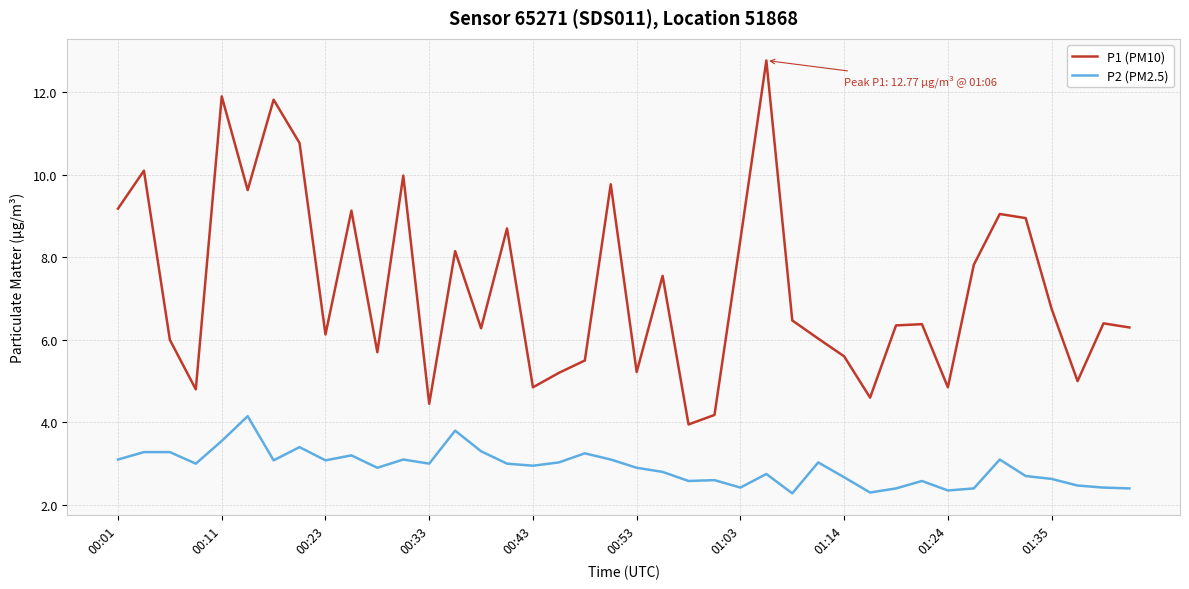

How many lines are shown in the chart?

2